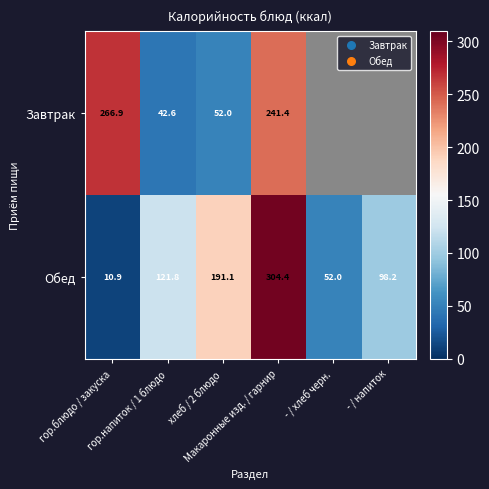

How many distinct data groups are displayed?

2